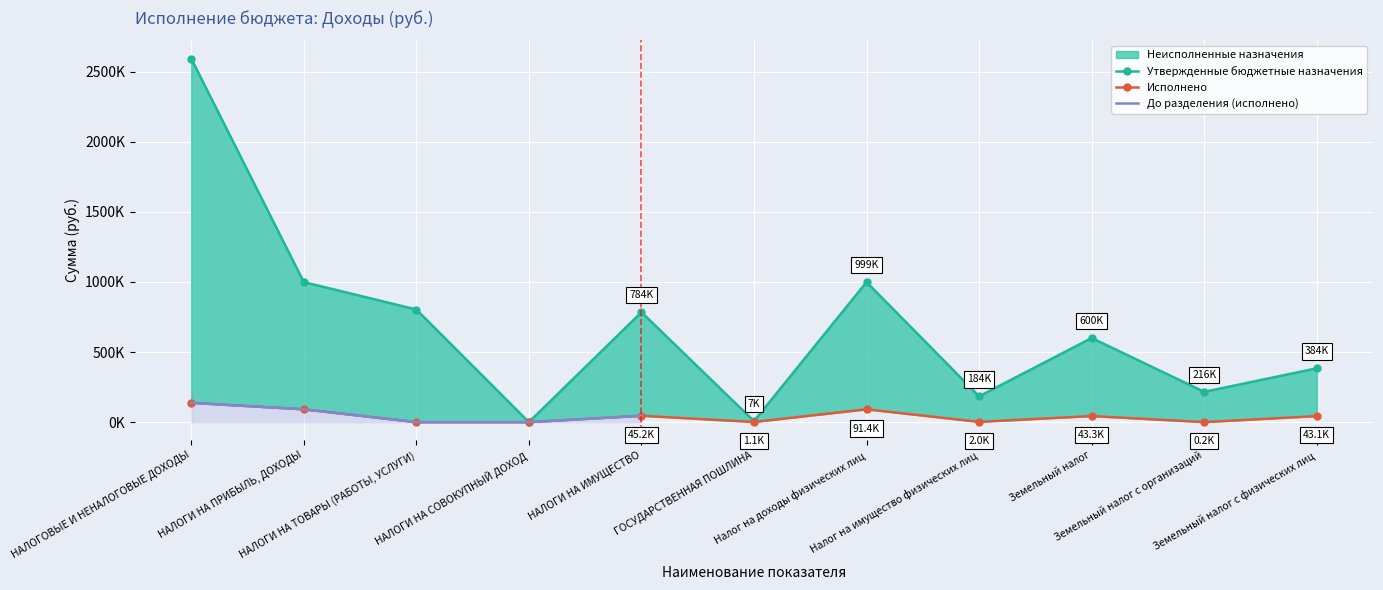

How many values in Утвержденные бюджетные назначения are above zero?

10